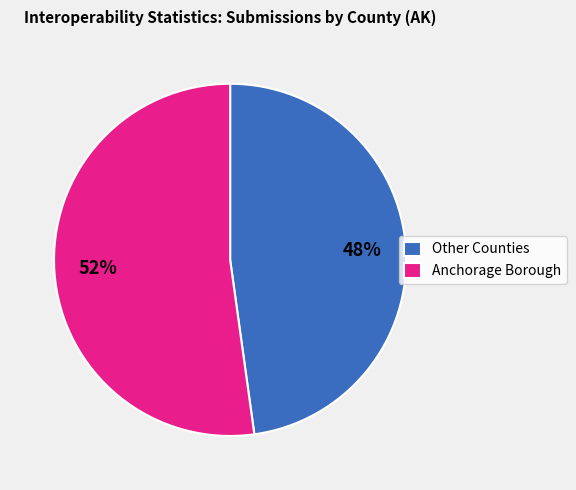

Between Anchorage Borough and Other Counties, which is larger?

Anchorage Borough